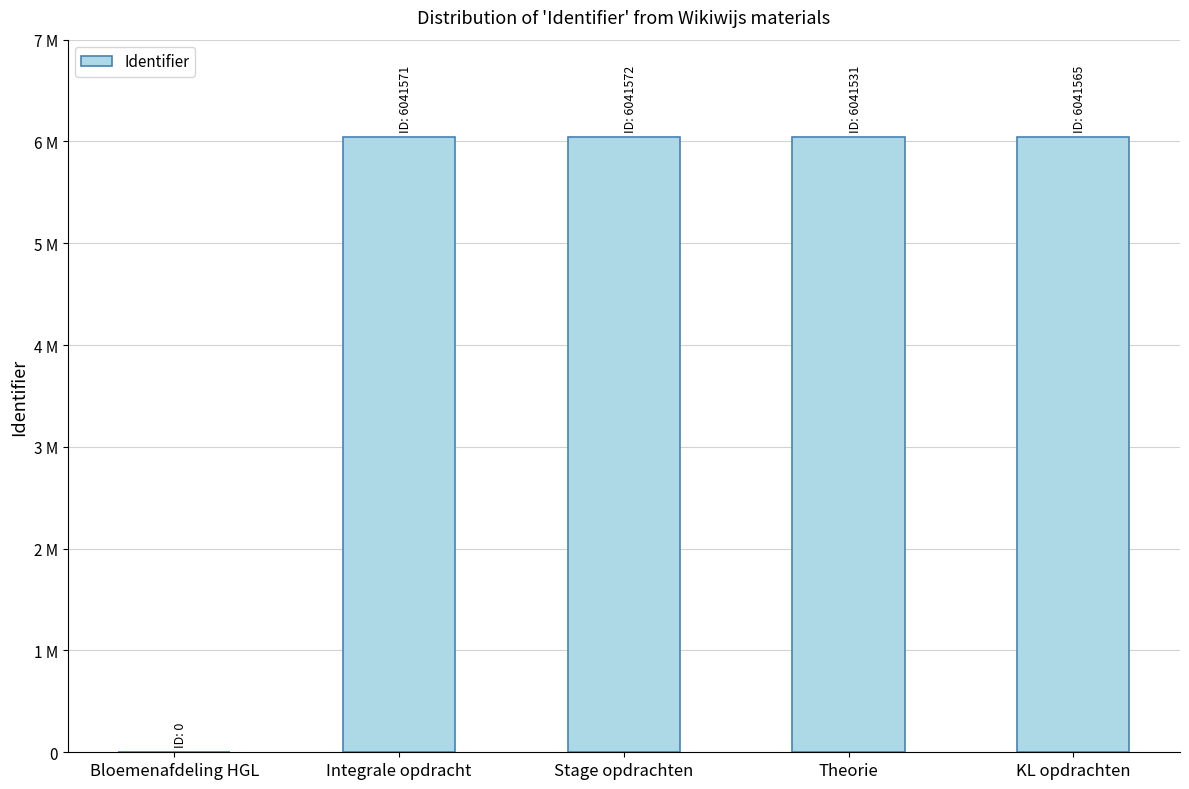

Reading left to right, list all the values displayed in this chart.

0	6041571	6041572	6041531	6041565